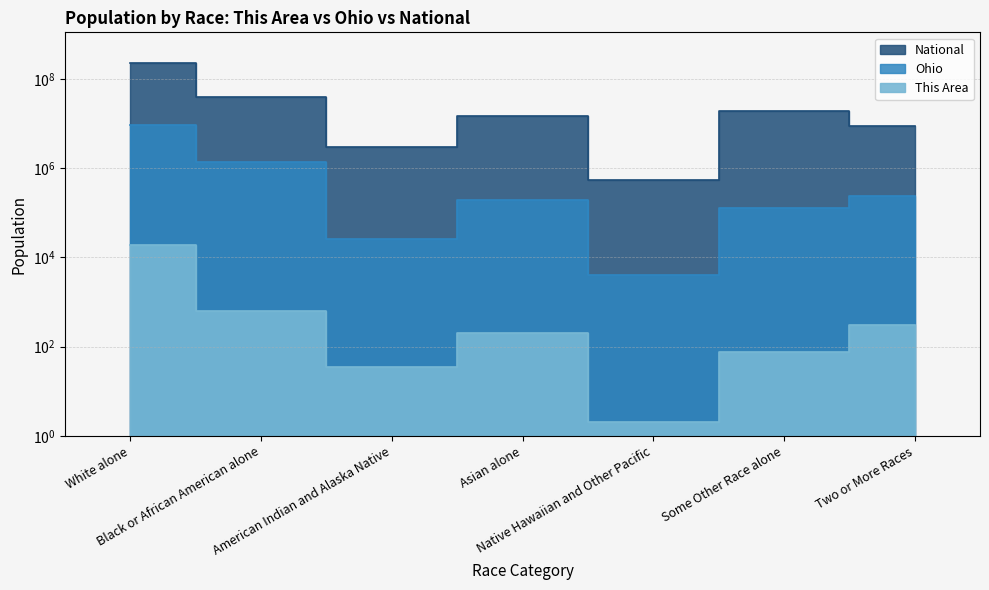

Where is the first local maximum for National?

Asian alone